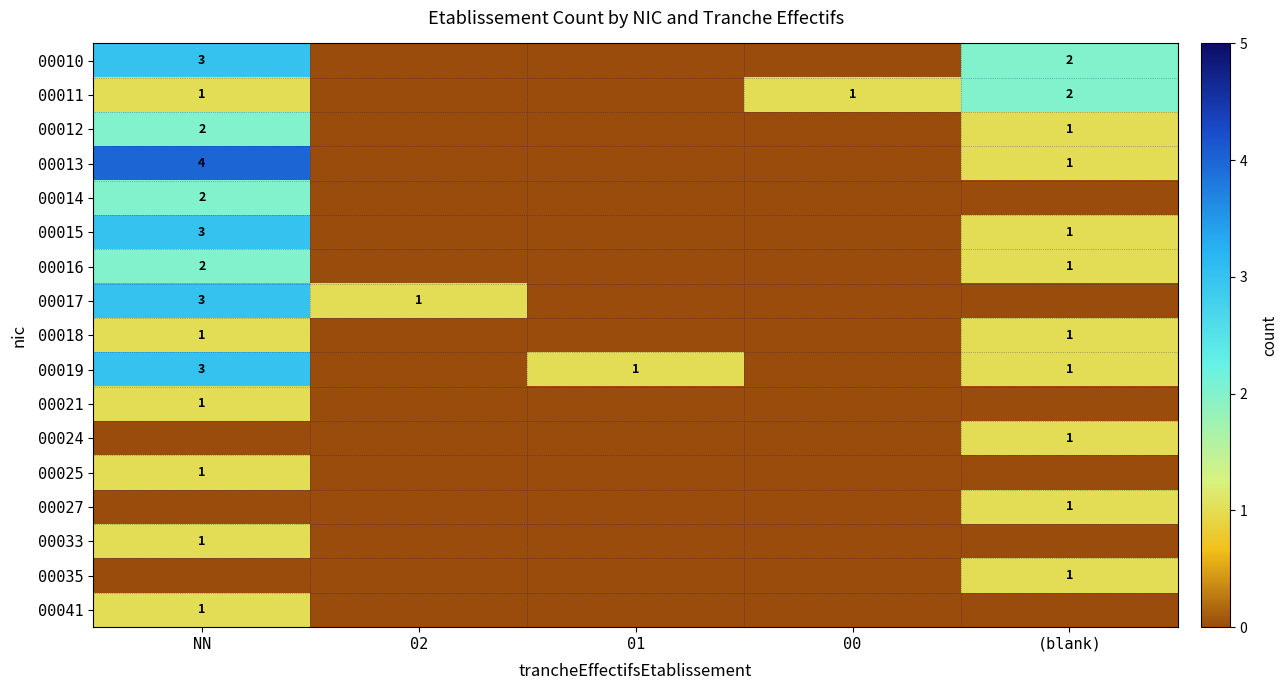

Which label corresponds to the smallest value in the chart?

02